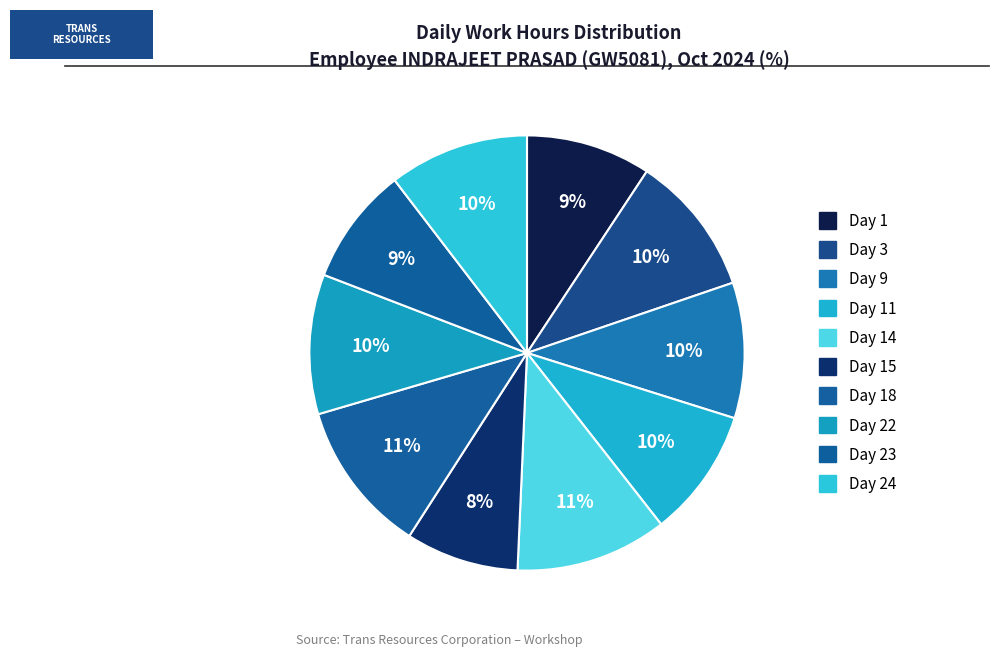

Is there any slice that represents more than half of the pie?

No